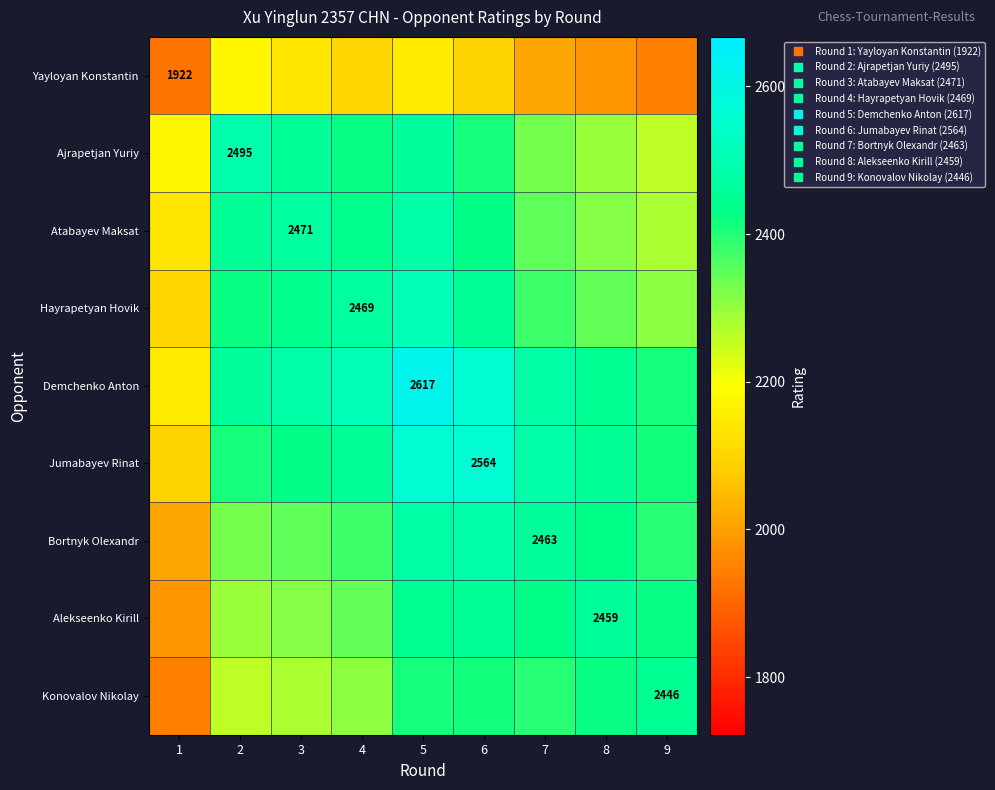

Count the number of categories in the chart.

9